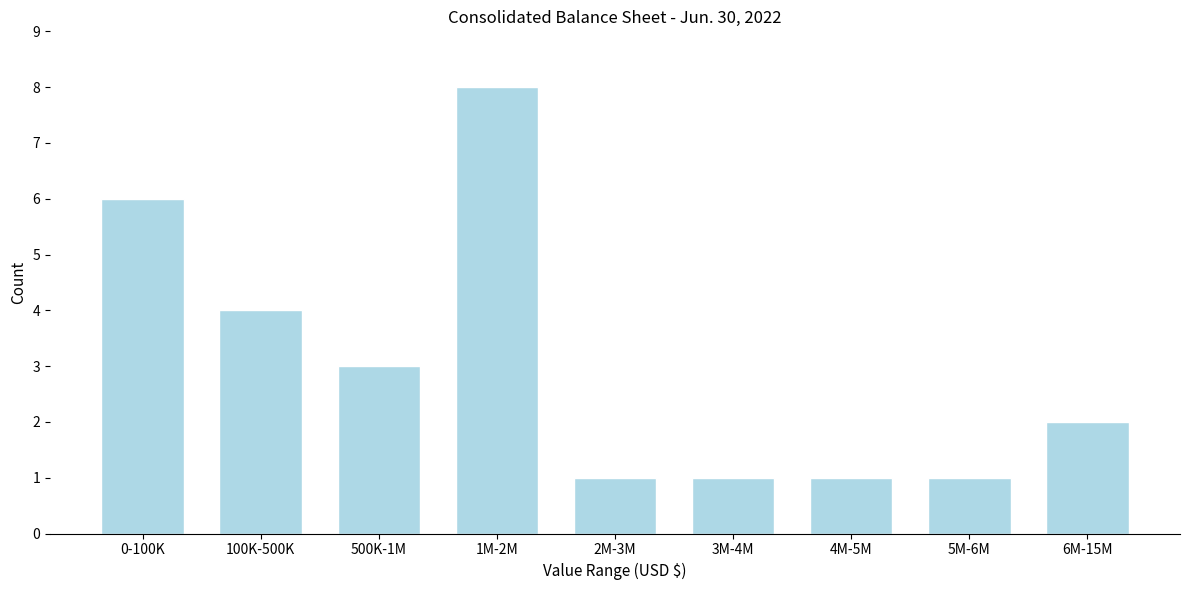

Reading left to right, transcribe all the data shown in this chart.

6	4	3	8	1	1	1	1	2